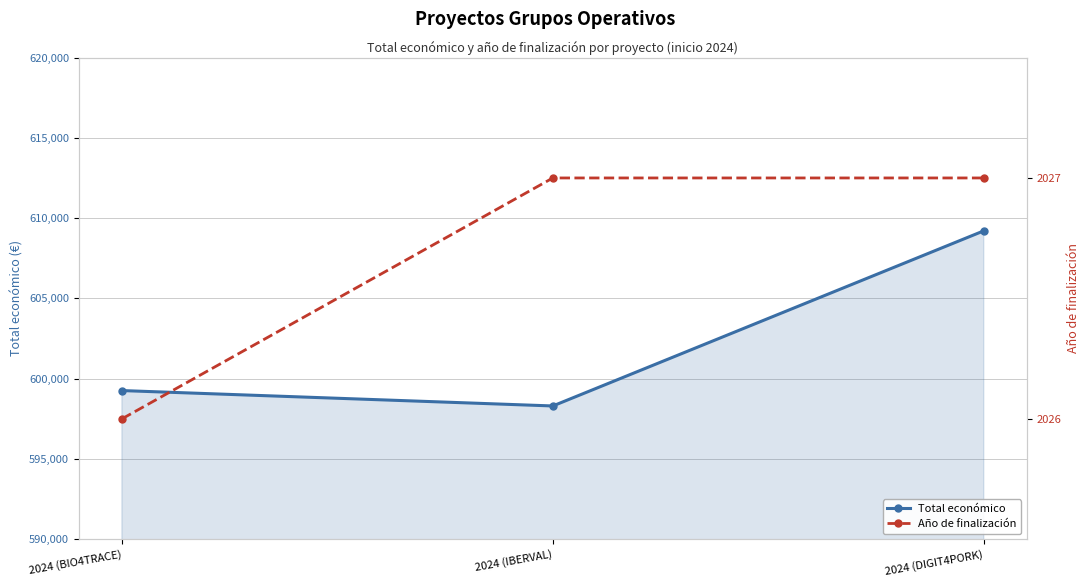

What is the label of the 1st point from the right?

2024 (DIGIT4PORK)